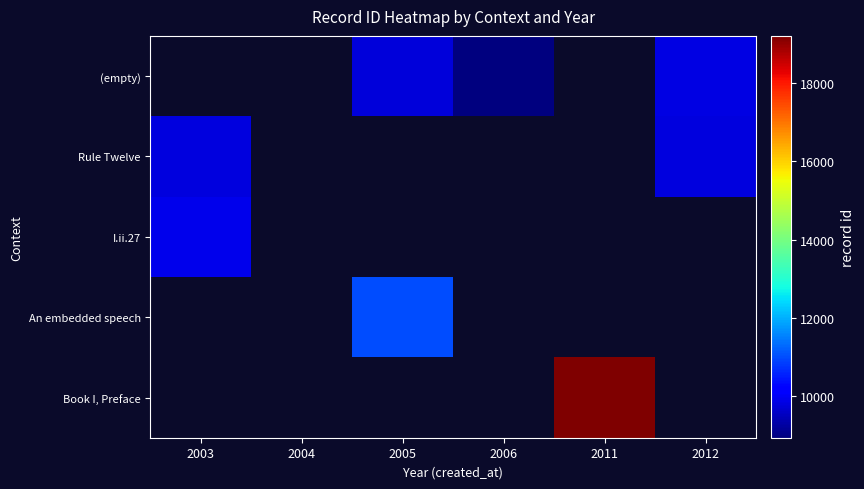

Which series has the widest spread of values?

Rule Twelve